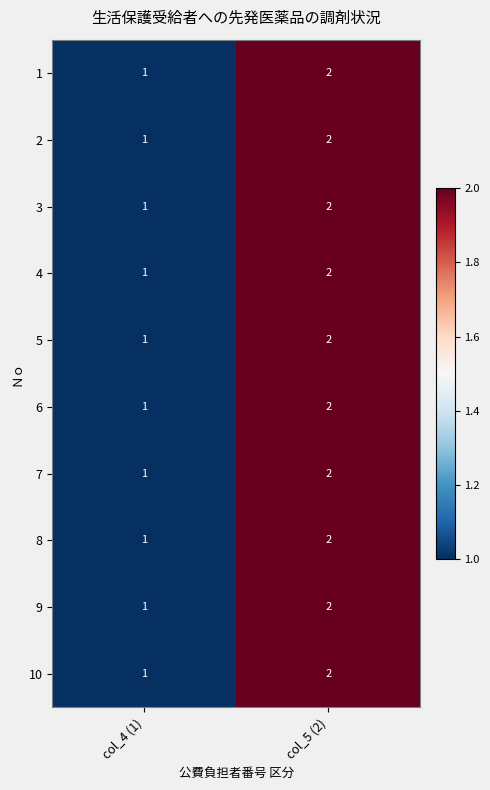

At which label is 2 closest to 1?

col_4 (1)